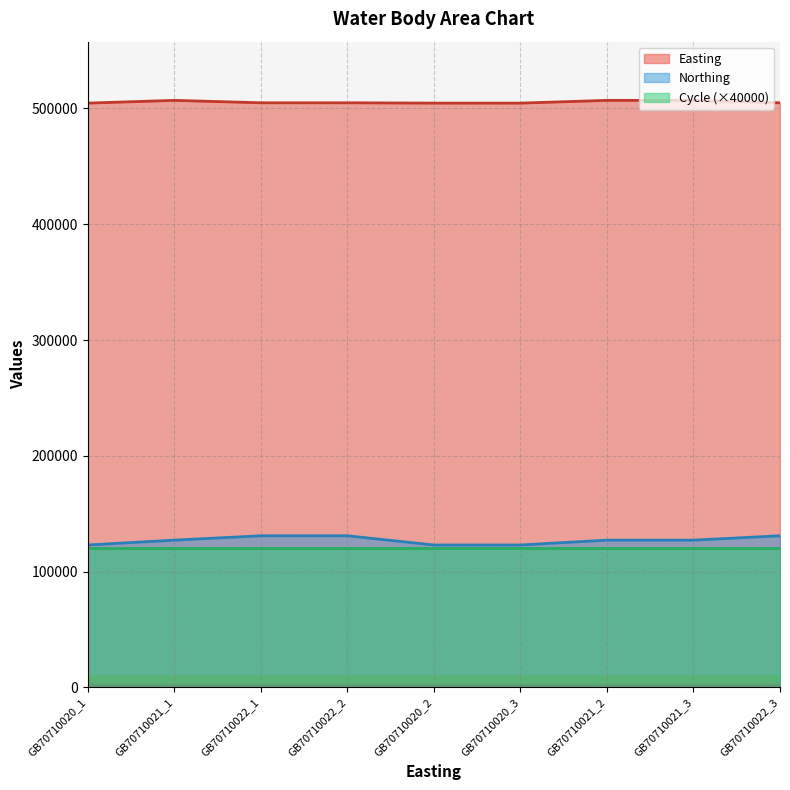

What is the difference between the highest and lowest values at GB70710020_1?

384585